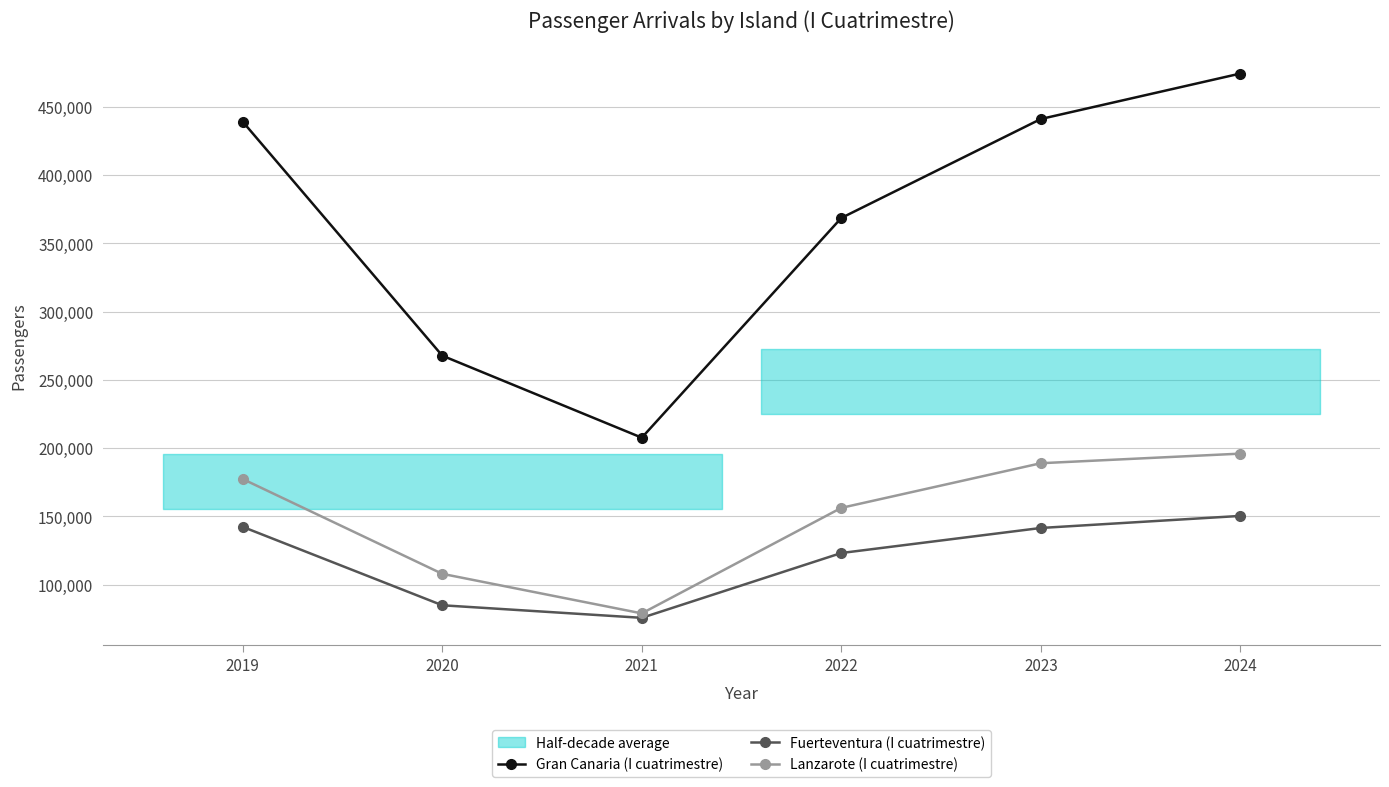

Reading left to right, extract all data points from this chart.

Gran Canaria (I cuatrimestre): 2019=439117	2020=267690	2021=207587	2022=368585	2023=441104	2024=474413
Fuerteventura (I cuatrimestre): 2019=142241	2020=84795	2021=75593	2022=123083	2023=141436	2024=150276
Lanzarote (I cuatrimestre): 2019=177292	2020=107838	2021=78844	2022=156163	2023=188882	2024=195908